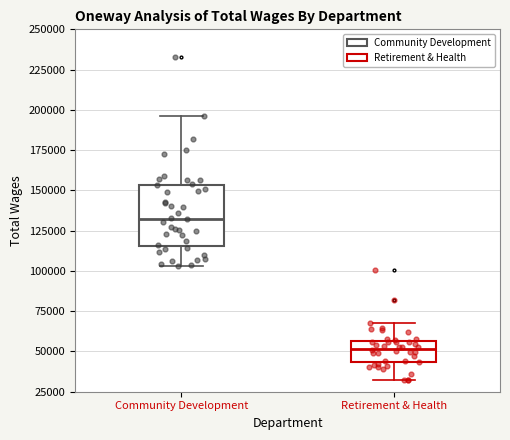

Which box's median line is the highest?

Community Development